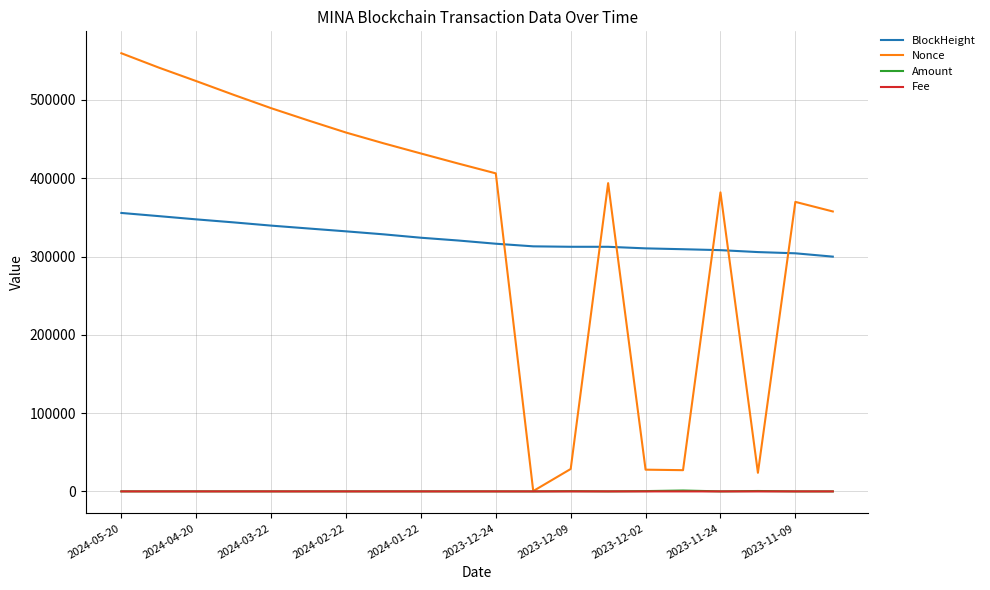

True or false: BlockHeight and Amount cross at least once.

False